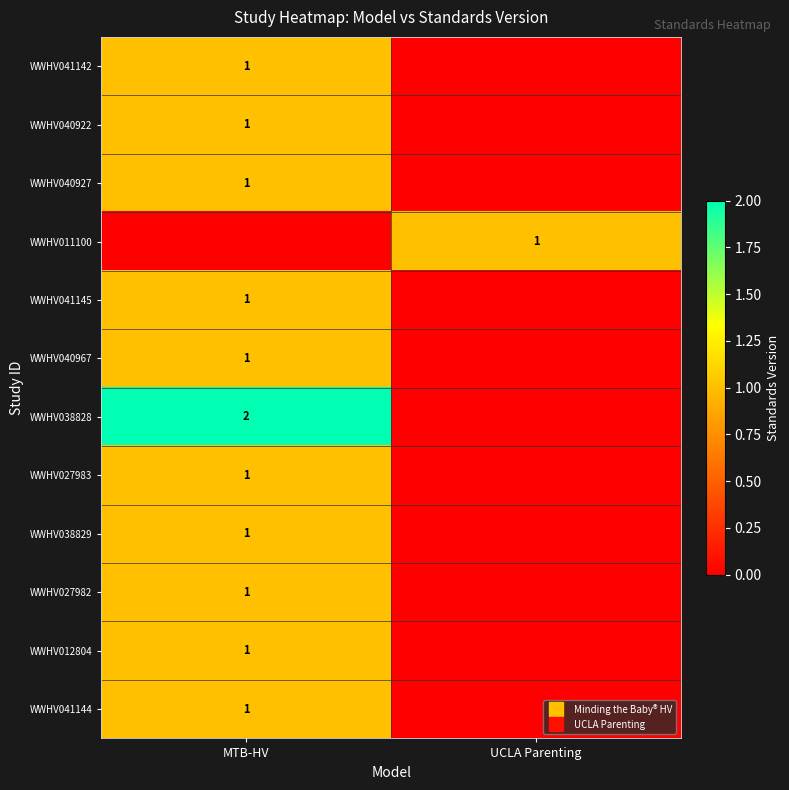

What is the total value across all series at UCLA Parenting?

1